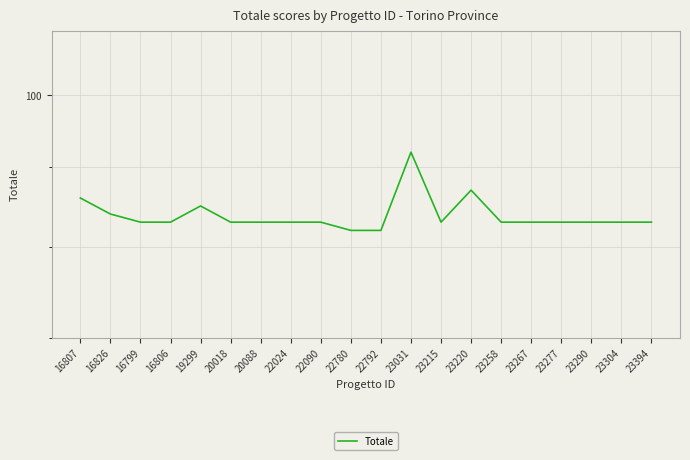

How many values are between 83 and 84?

14